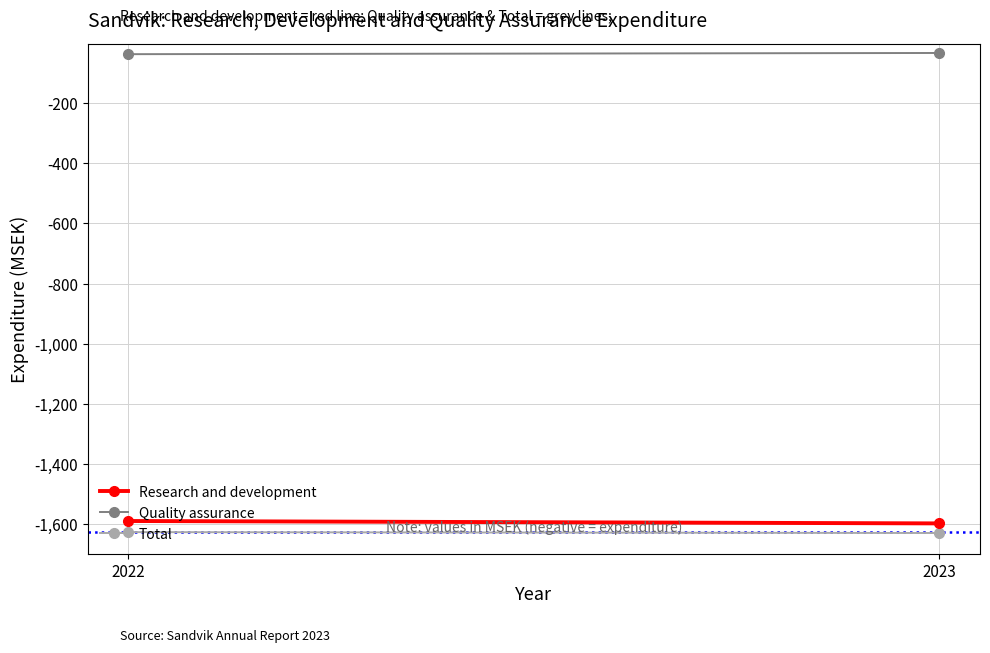

Which has a higher value, 2022 or 2023?

2022